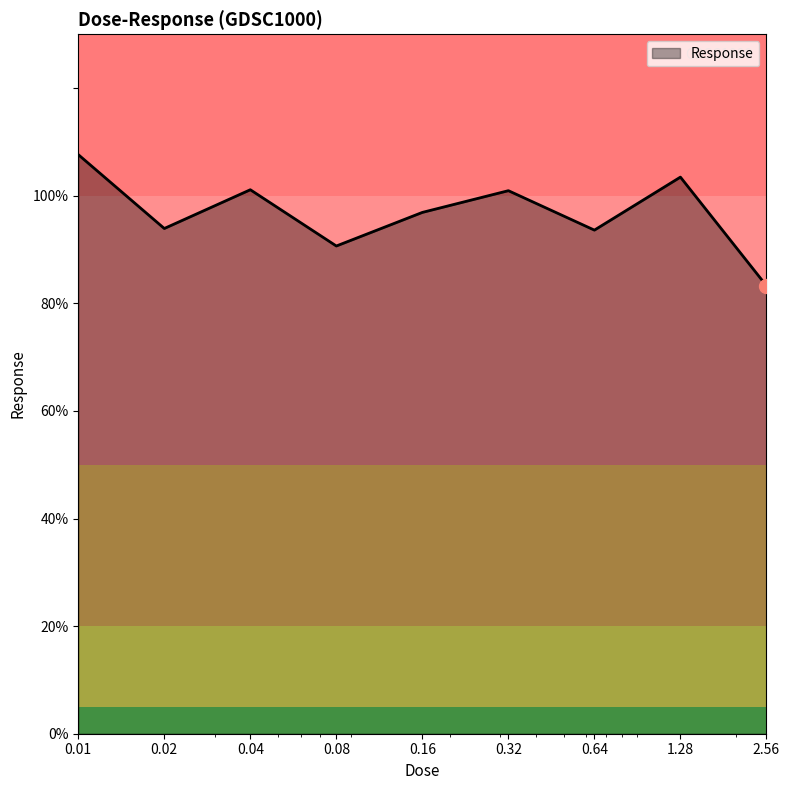

What is the difference between the second highest and minimum values?

20.2